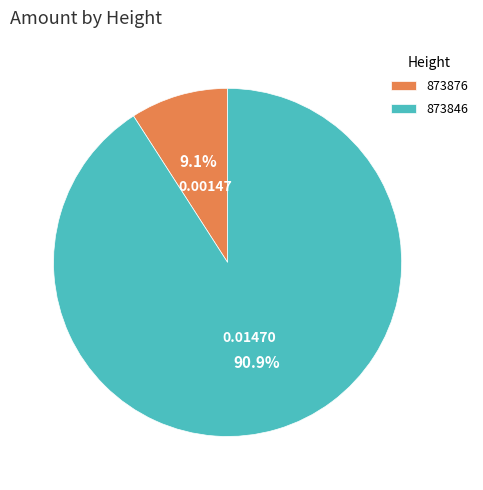

Rank the categories by value from lowest to highest.

873876, 873846